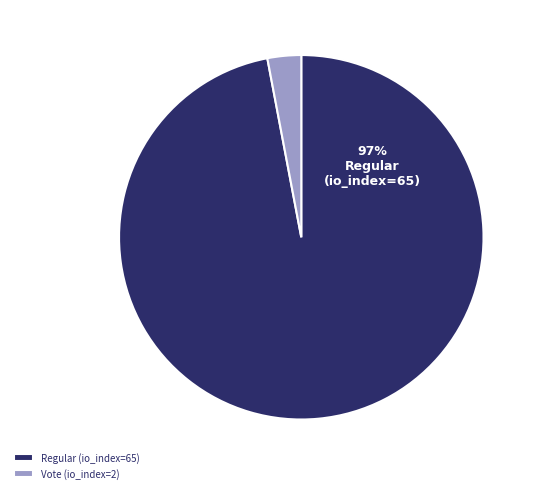

To the nearest percent, what is the difference between the Regular (io_index=65) and Vote (io_index=2) slice percentages?

94%